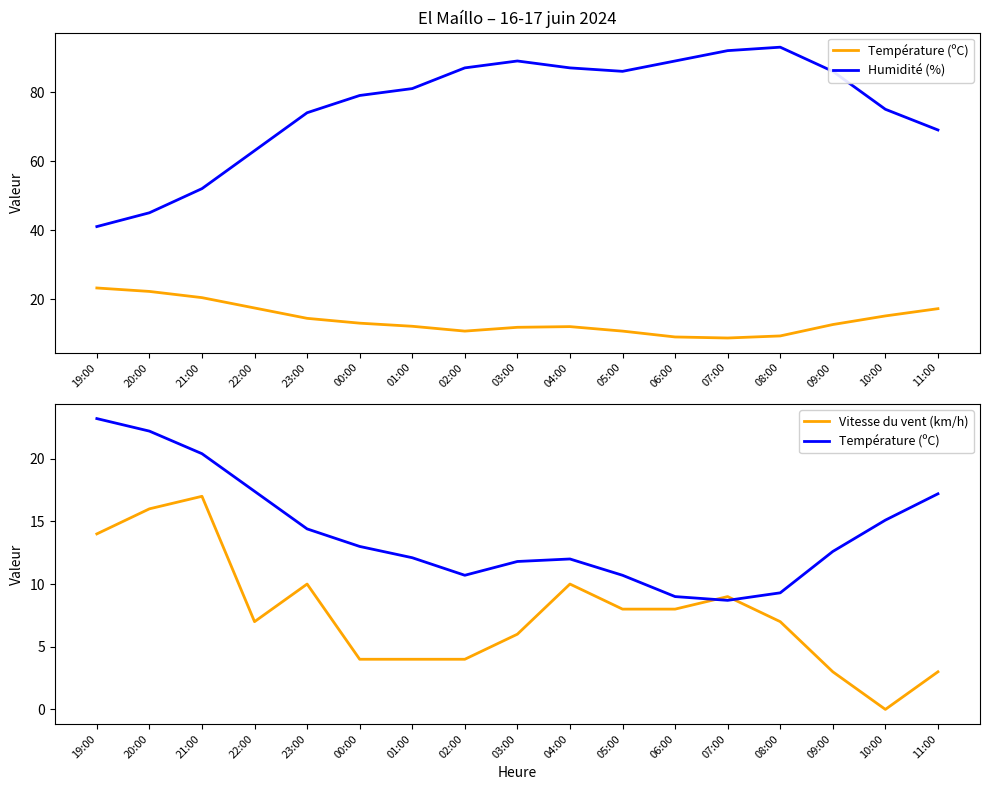

Where is the first local maximum for Température (ºC)?

04:00